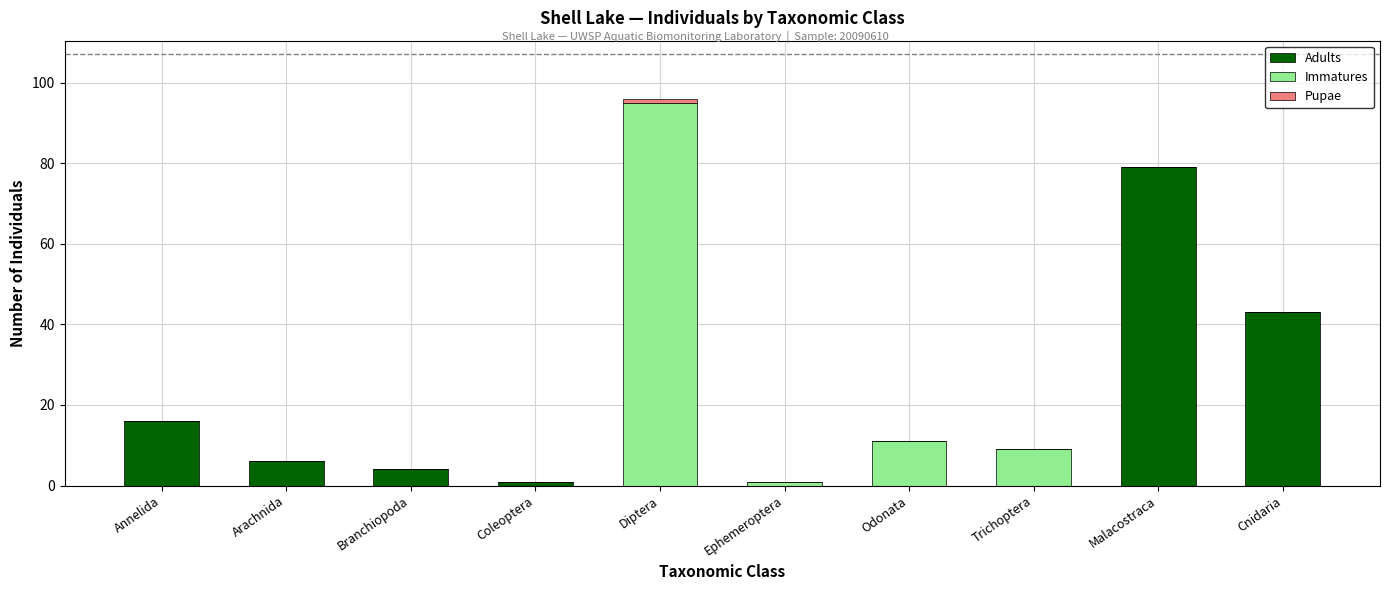

Where is Adults nearest to the value 39?

Cnidaria